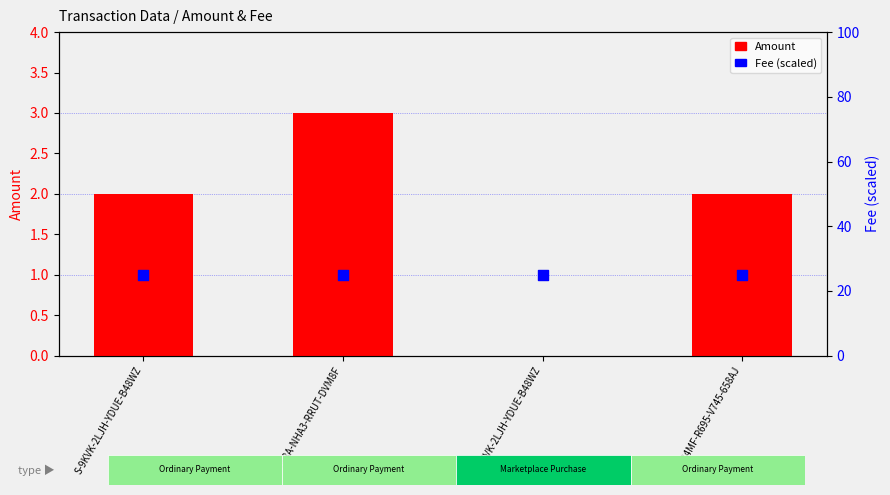

Which series has the widest spread of Y values?

Amount